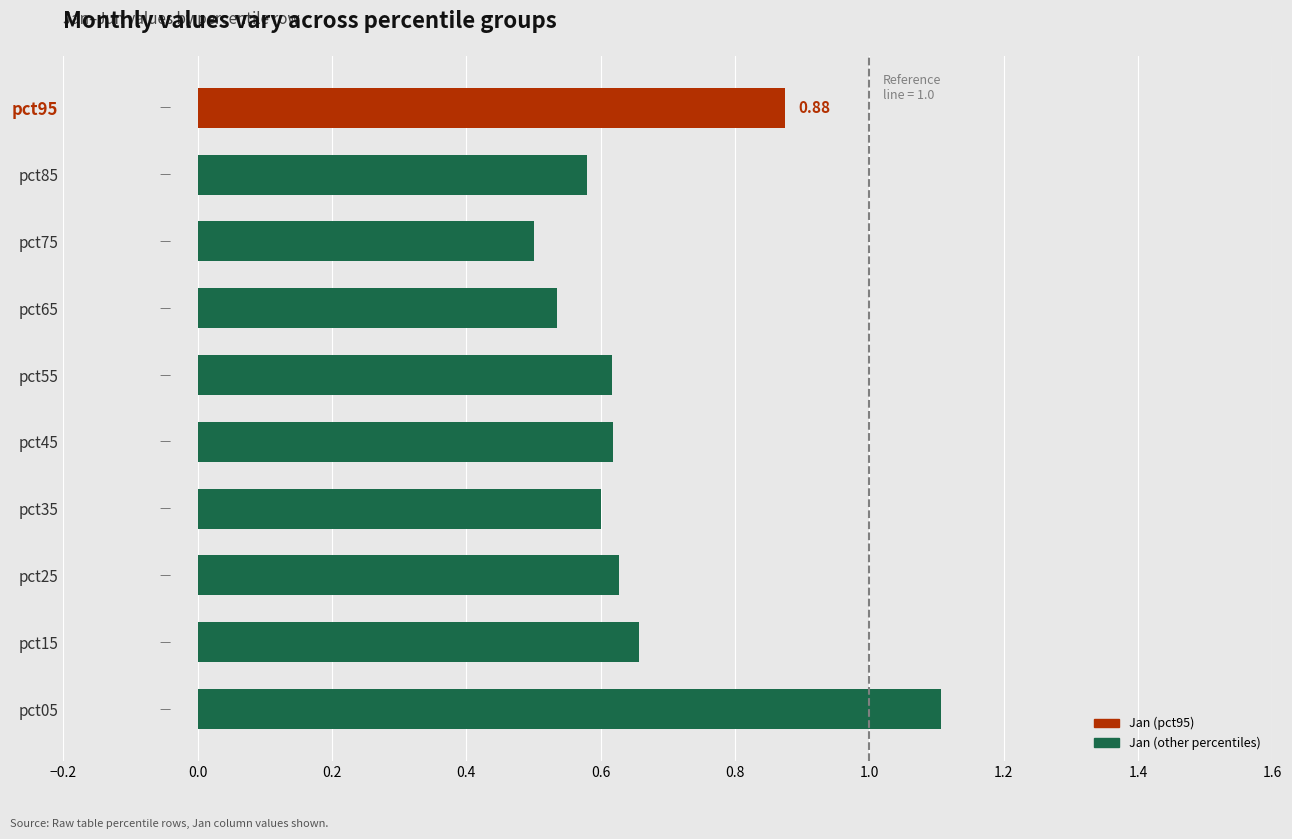

Which has a higher value, pct05 or pct45?

pct05